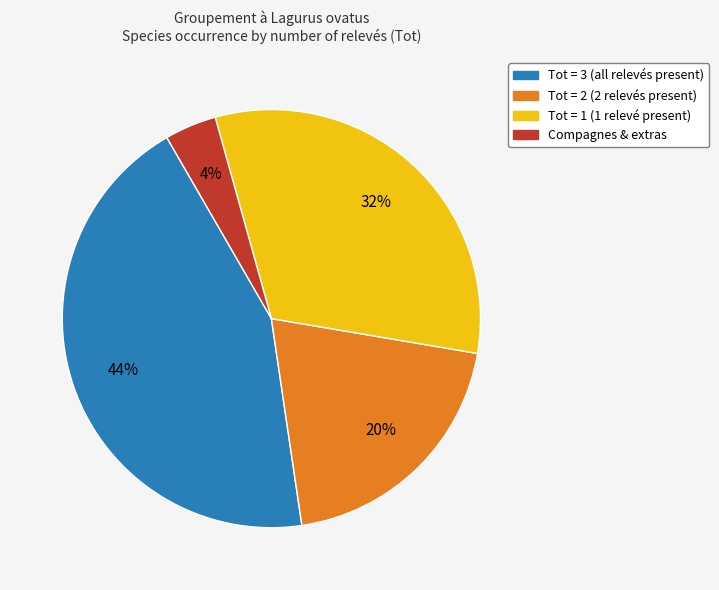

How many segments does this pie chart have?

4